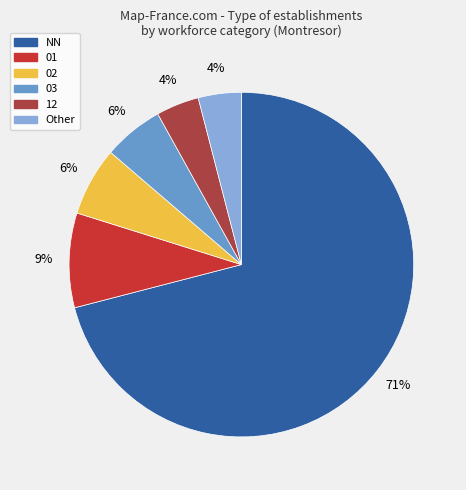

Is there a majority slice in this chart?

Yes